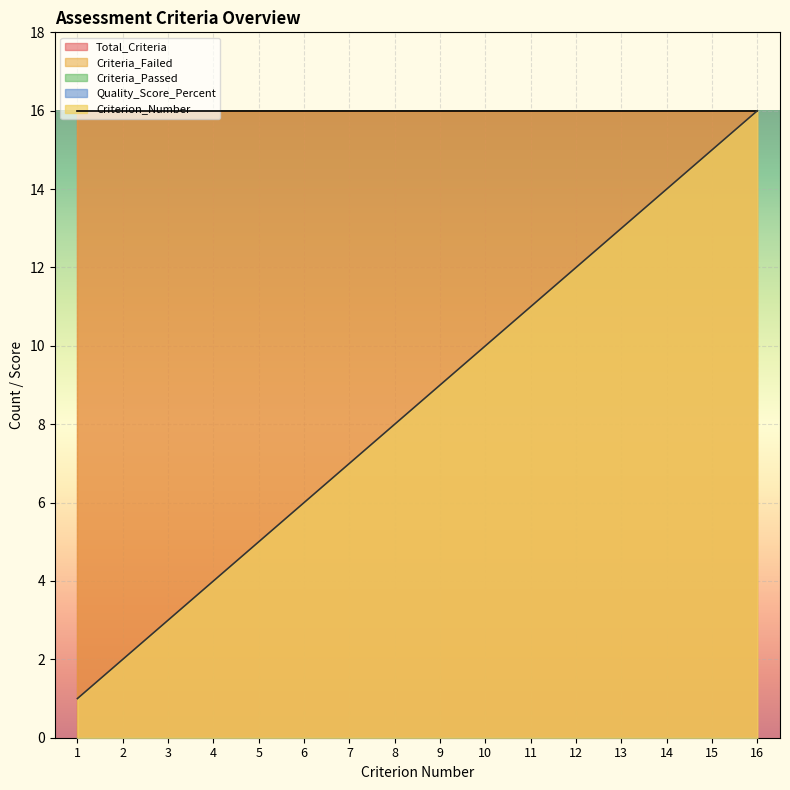

Reading left to right, transcribe all the data shown in this chart.

Criterion_Number: 1	2	3	4	5	6	7	8	9	10	11	12	13	14	15	16
Total_Criteria: 16	16	16	16	16	16	16	16	16	16	16	16	16	16	16	16
Criteria_Failed: 16	16	16	16	16	16	16	16	16	16	16	16	16	16	16	16
Criteria_Passed: 0	0	0	0	0	0	0	0	0	0	0	0	0	0	0	0
Quality_Score_Percent: 0	0	0	0	0	0	0	0	0	0	0	0	0	0	0	0